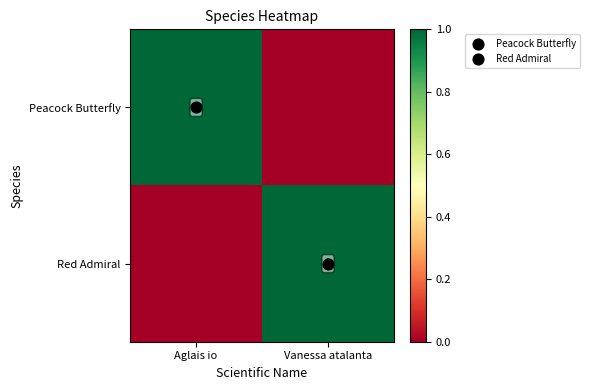

What is the spread (max minus min) of values at Vanessa atalanta?

1